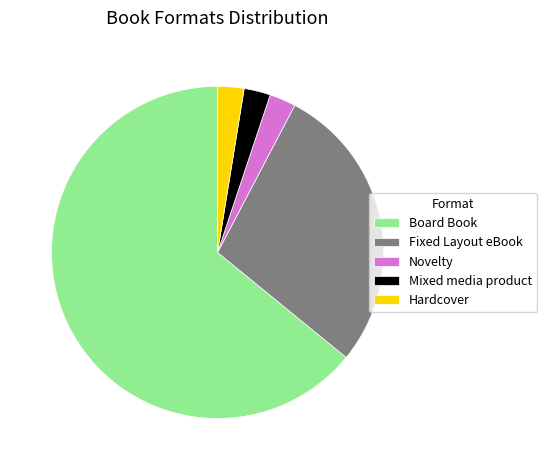

Between Novelty and Board Book, which is larger?

Board Book